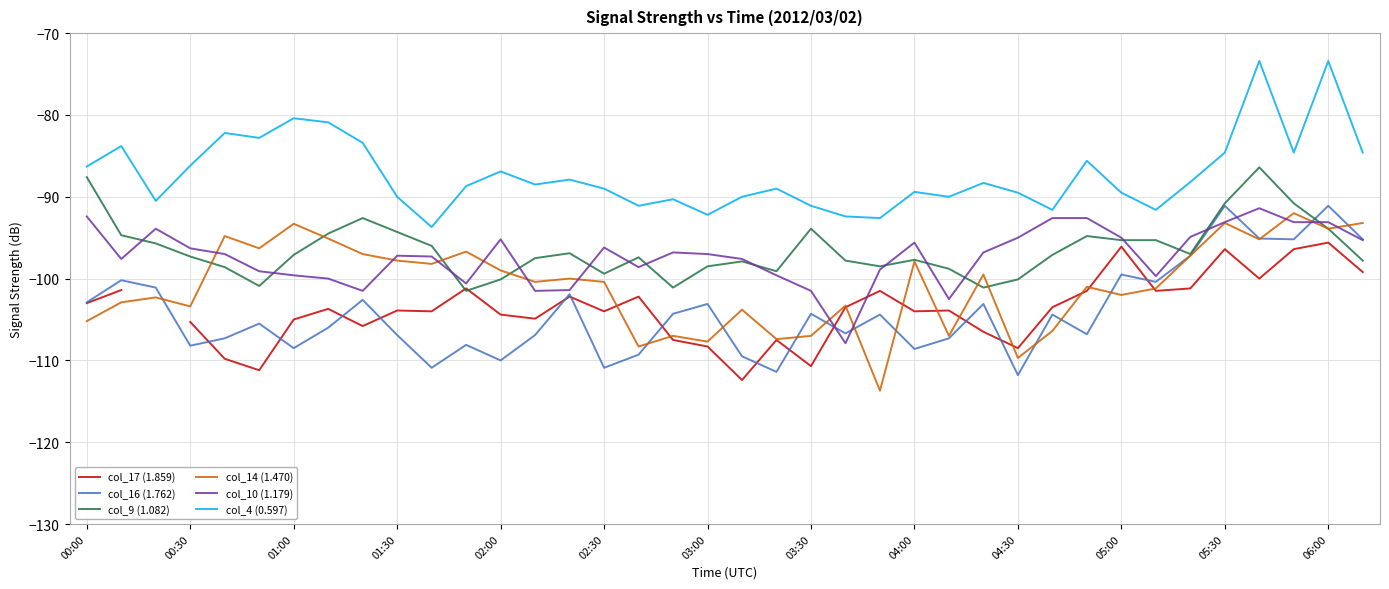

At 25, list the series in order from smallest to largest.

col_16 (1.762), col_14 (1.470), col_17 (1.859), col_10 (1.179), col_9 (1.082), col_4 (0.597)